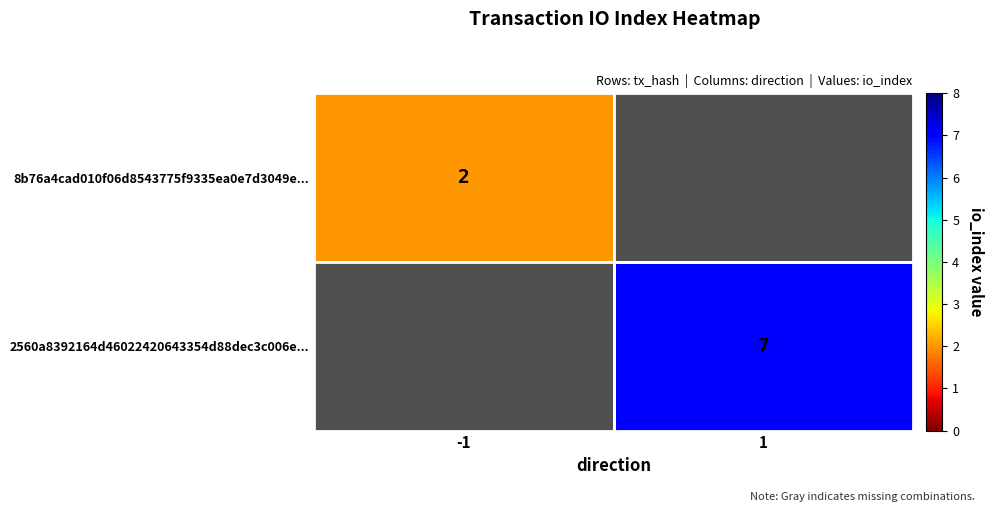

Which label corresponds to the largest value in the chart?

1